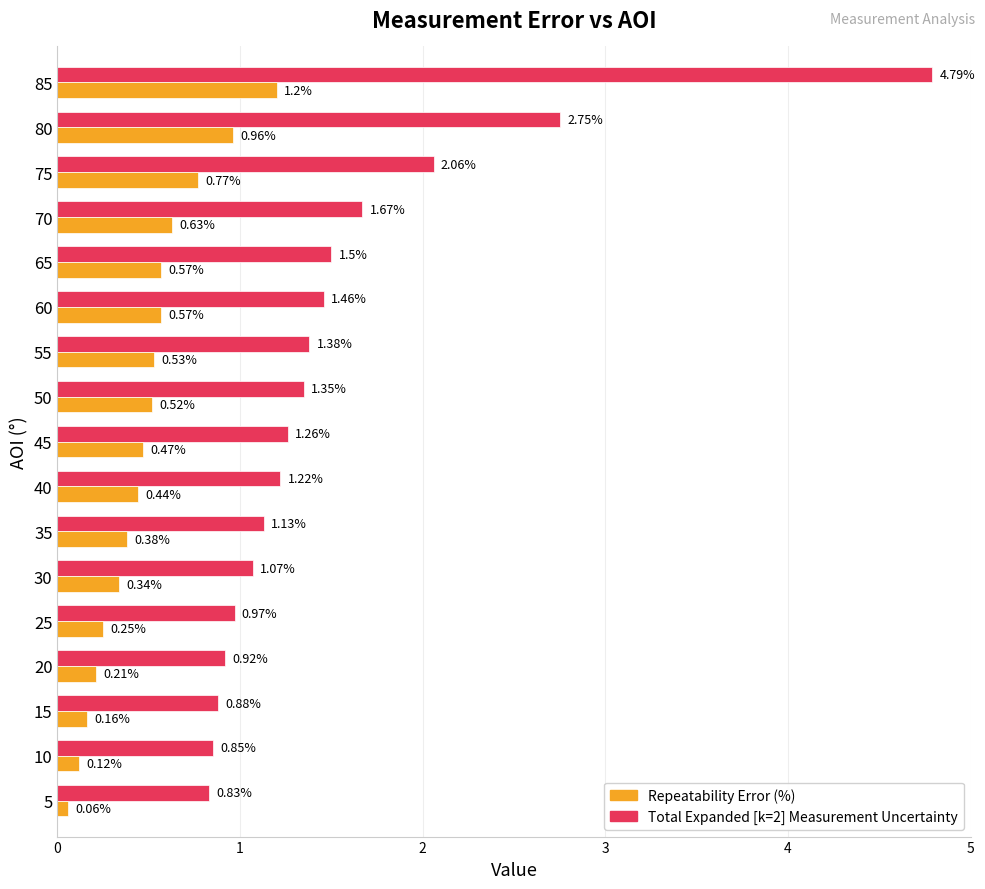

How many data points in Total Expanded [k=2] Measurement Uncertainty are above 1?

12